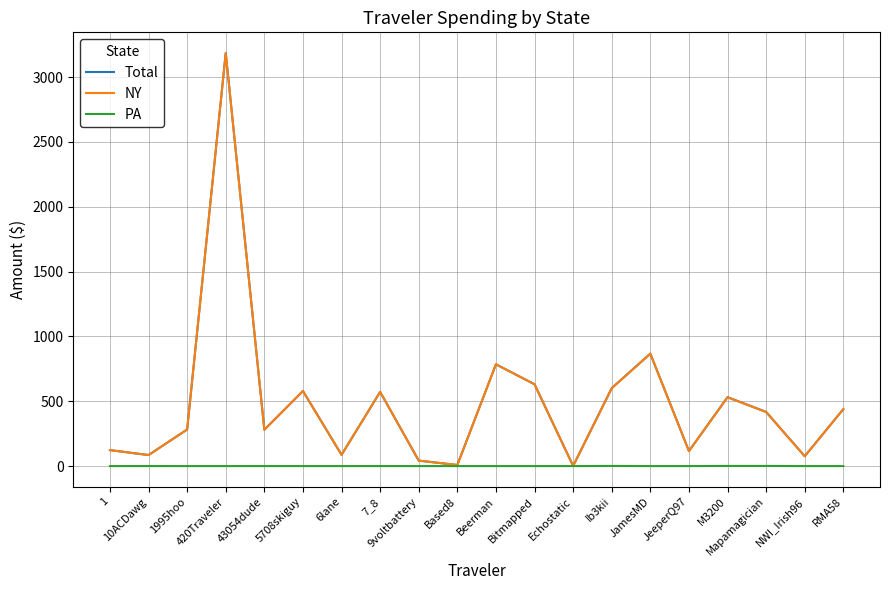

What is the difference between the second highest and minimum values in the Total series?

865.9